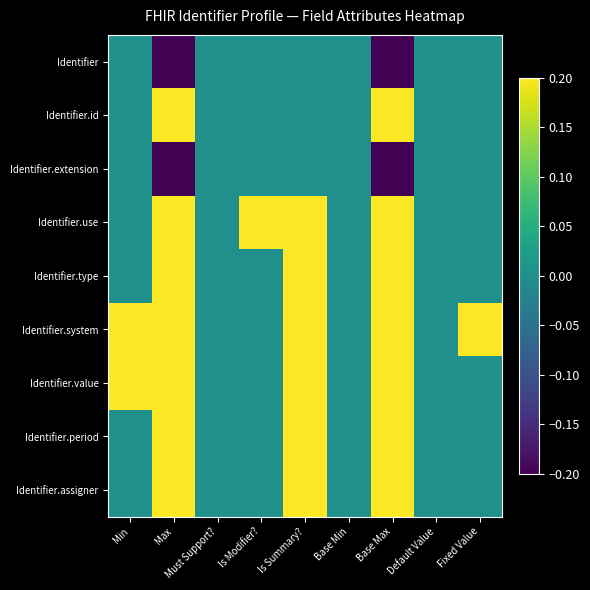

Reading left to right, list all the values displayed in this chart.

Identifier: Min=0.0	Max=-0.2	Must Support?=0.0	Is Modifier?=0.0	Is Summary?=0.0	Base Min=0.0	Base Max=-0.2	Default Value=0.0	Fixed Value=0.0
Identifier.id: Min=0.0	Max=0.2	Must Support?=0.0	Is Modifier?=0.0	Is Summary?=0.0	Base Min=0.0	Base Max=0.2	Default Value=0.0	Fixed Value=0.0
Identifier.extension: Min=0.0	Max=-0.2	Must Support?=0.0	Is Modifier?=0.0	Is Summary?=0.0	Base Min=0.0	Base Max=-0.2	Default Value=0.0	Fixed Value=0.0
Identifier.use: Min=0.0	Max=0.2	Must Support?=0.0	Is Modifier?=0.2	Is Summary?=0.2	Base Min=0.0	Base Max=0.2	Default Value=0.0	Fixed Value=0.0
Identifier.type: Min=0.0	Max=0.2	Must Support?=0.0	Is Modifier?=0.0	Is Summary?=0.2	Base Min=0.0	Base Max=0.2	Default Value=0.0	Fixed Value=0.0
Identifier.system: Min=0.2	Max=0.2	Must Support?=0.0	Is Modifier?=0.0	Is Summary?=0.2	Base Min=0.0	Base Max=0.2	Default Value=0.0	Fixed Value=0.2
Identifier.value: Min=0.2	Max=0.2	Must Support?=0.0	Is Modifier?=0.0	Is Summary?=0.2	Base Min=0.0	Base Max=0.2	Default Value=0.0	Fixed Value=0.0
Identifier.period: Min=0.0	Max=0.2	Must Support?=0.0	Is Modifier?=0.0	Is Summary?=0.2	Base Min=0.0	Base Max=0.2	Default Value=0.0	Fixed Value=0.0
Identifier.assigner: Min=0.0	Max=0.2	Must Support?=0.0	Is Modifier?=0.0	Is Summary?=0.2	Base Min=0.0	Base Max=0.2	Default Value=0.0	Fixed Value=0.0